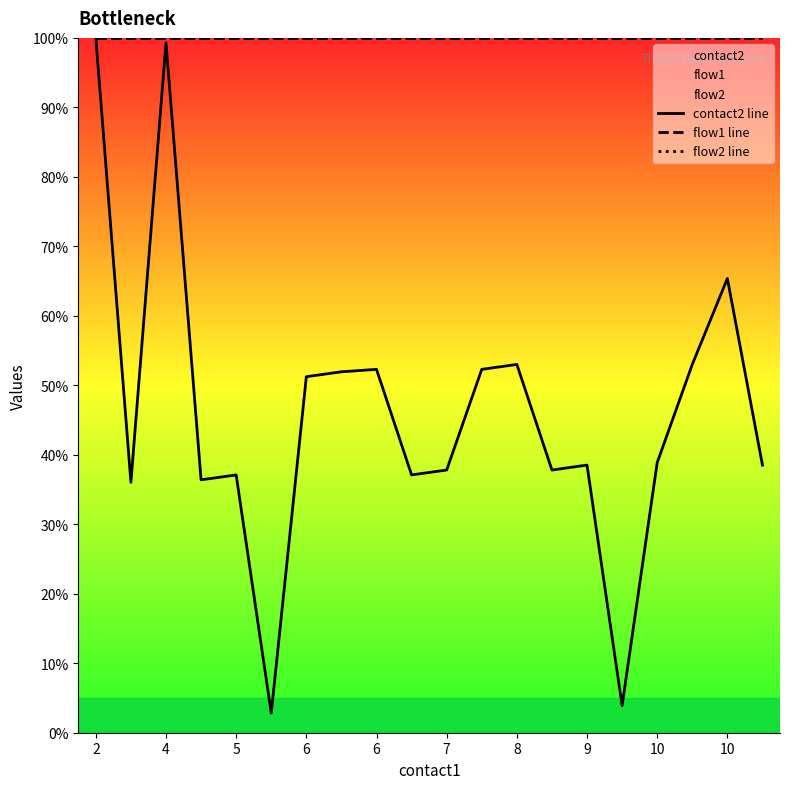

Reading left to right, what are all the values shown in this chart?

contact2 line: 100.0	36.0	99.3	36.4	37.1	2.8	51.2	51.9	52.3	37.1	37.8	52.3	53.0	37.8	38.5	3.9	38.9	53.0	65.4	38.5
flow1 line: 100.0	100.0	100.0	100.0	100.0	100.0	100.0	100.0	100.0	100.0	100.0	100.0	100.0	100.0	100.0	100.0	100.0	100.0	100.0	100.0
flow2 line: 100.0	100.0	100.0	100.0	100.0	100.0	100.0	100.0	100.0	100.0	100.0	100.0	100.0	100.0	100.0	100.0	100.0	100.0	100.0	100.0